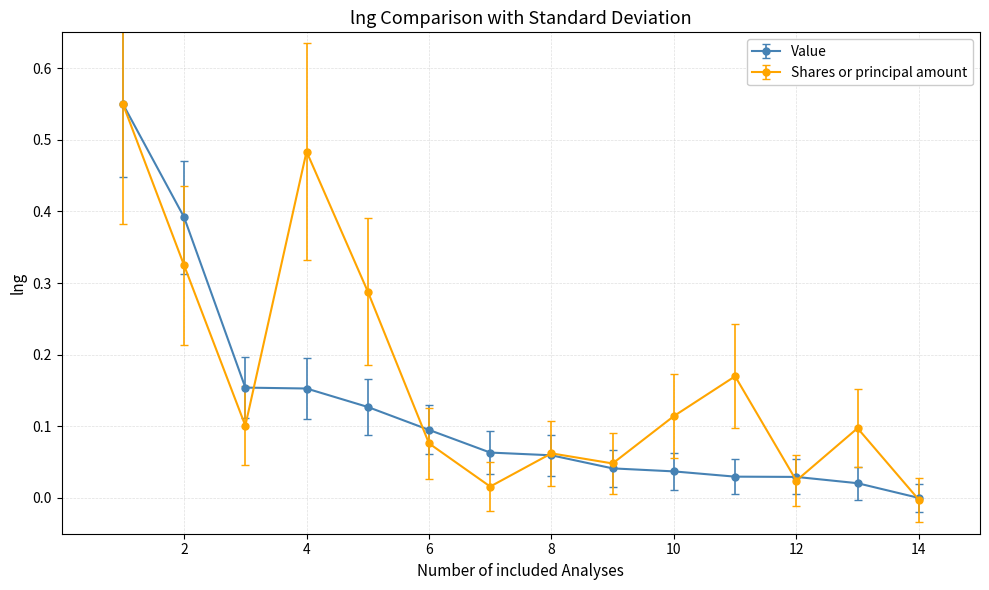

In Shares or principal amount, how many points are higher than both neighbors (excluding endpoints)?

4